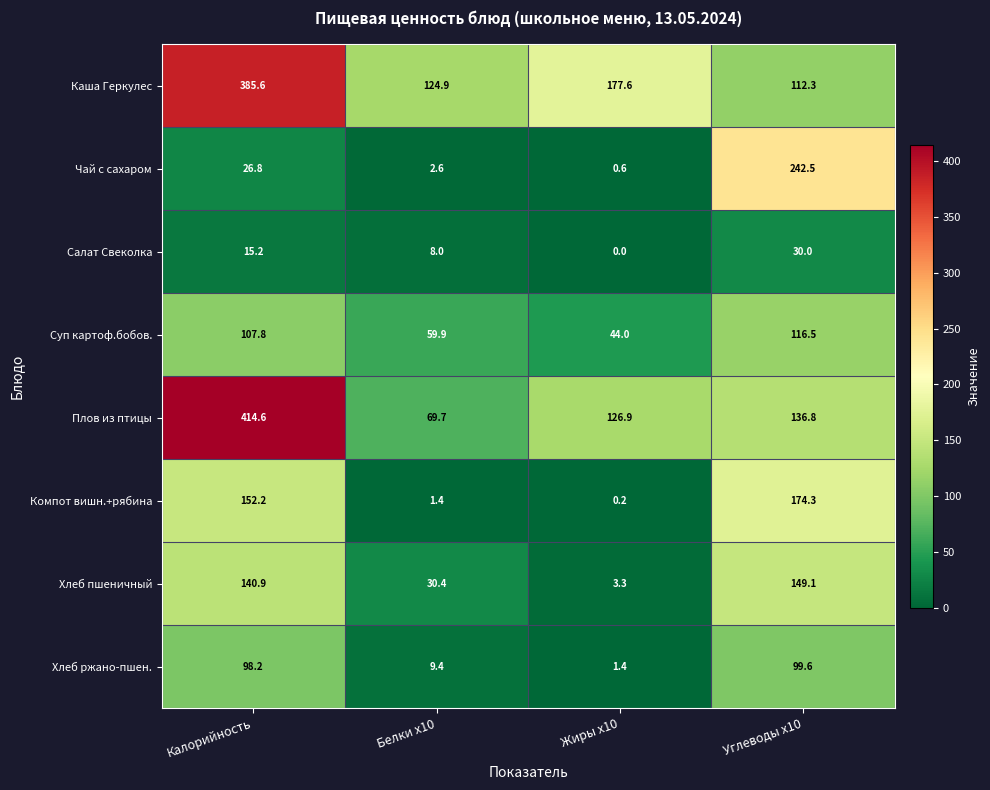

Rank the series at Углеводы x10 from lowest to highest value.

Салат Свеколка, Хлеб ржано-пшен., Каша Геркулес, Суп картоф.бобов., Плов из птицы, Хлеб пшеничный, Компот вишн.+рябина, Чай с сахаром